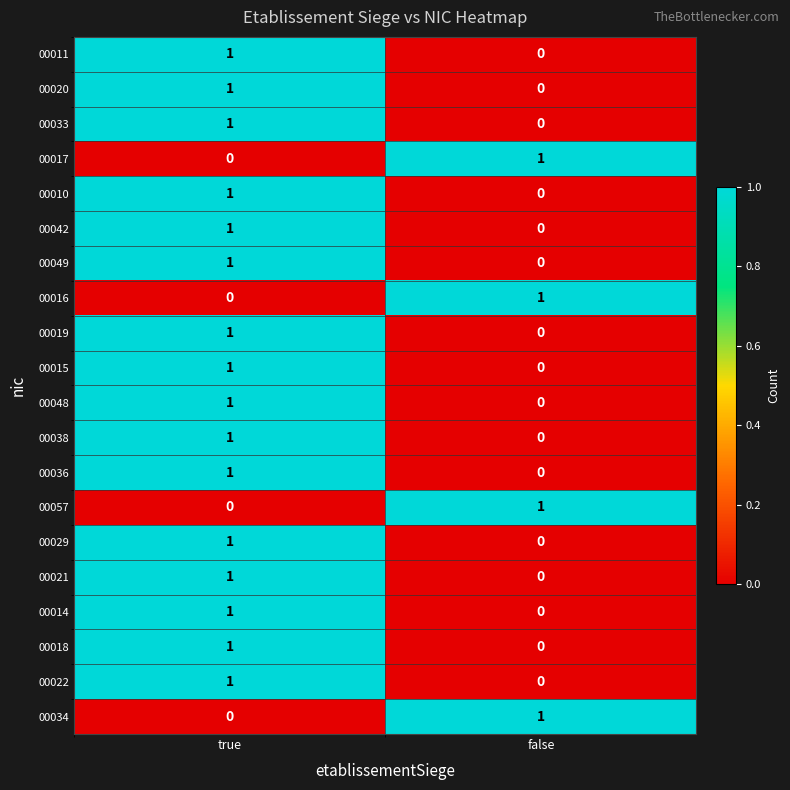

At which label is 00018 closest to 0?

false